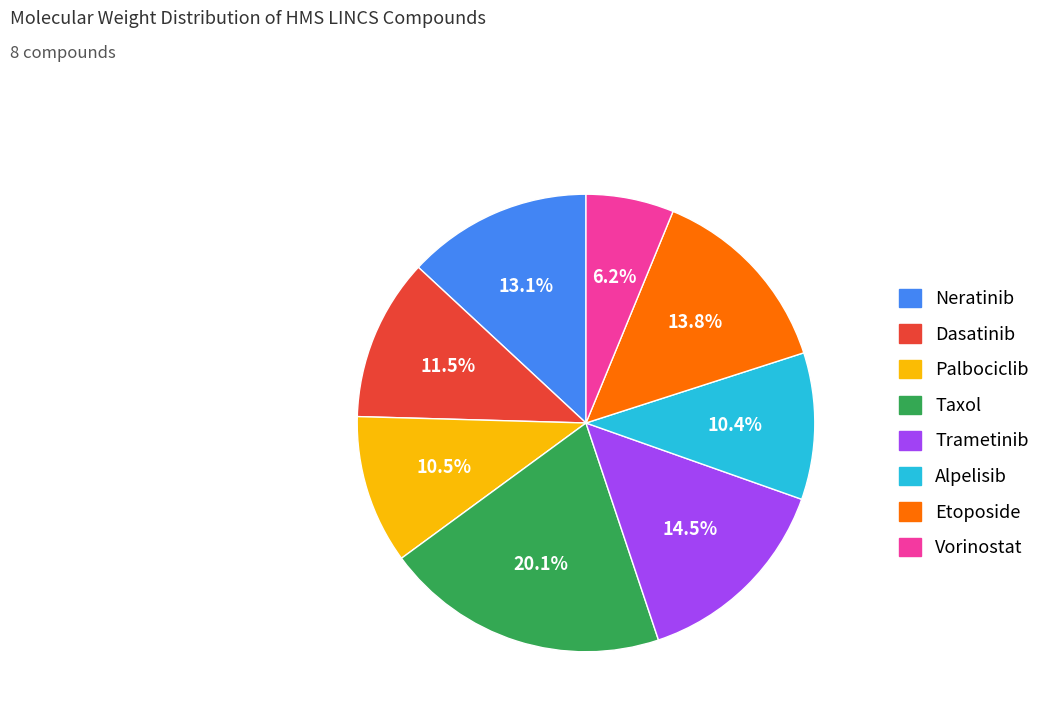

What percentage do Etoposide and Vorinostat together represent?

20.0%